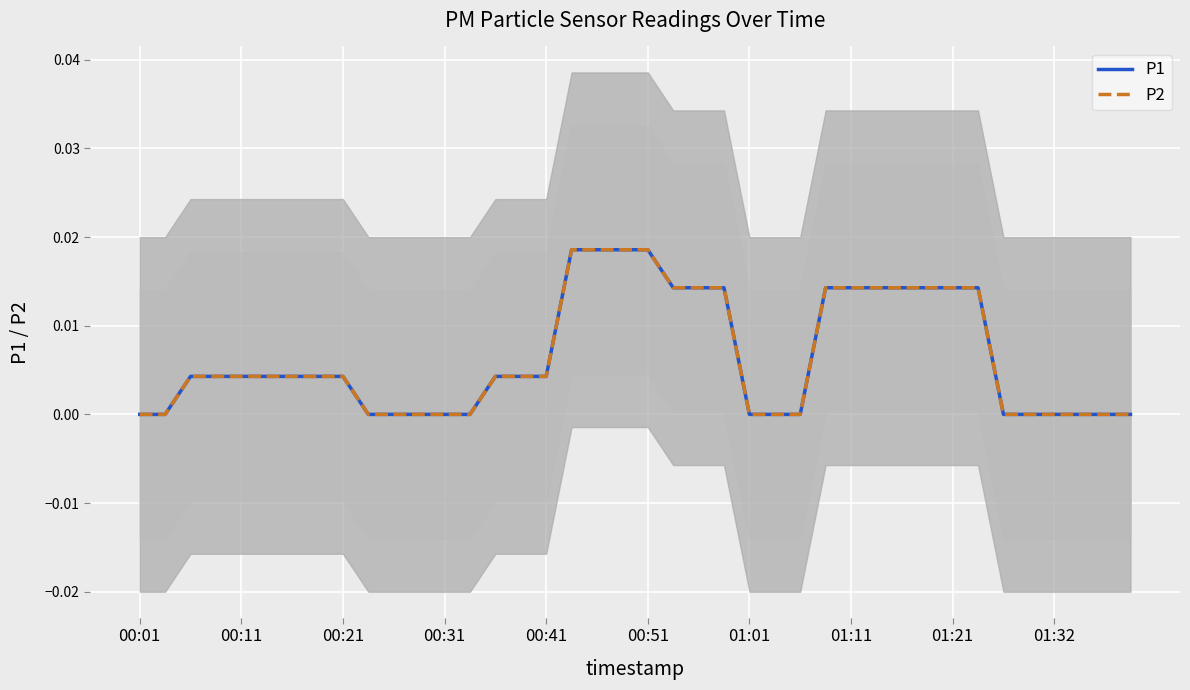

The value of P2 at 31 is 0.0. True or false?

False